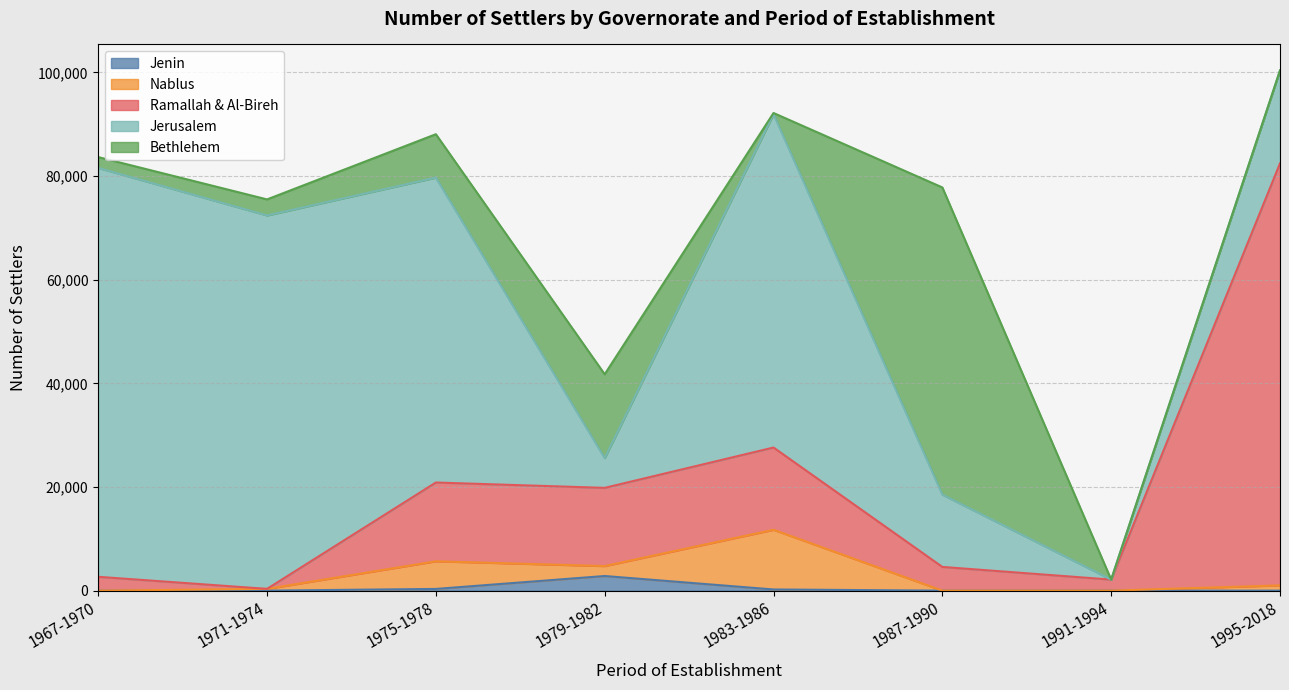

What is the total value across all series at 1979-1982?

41742